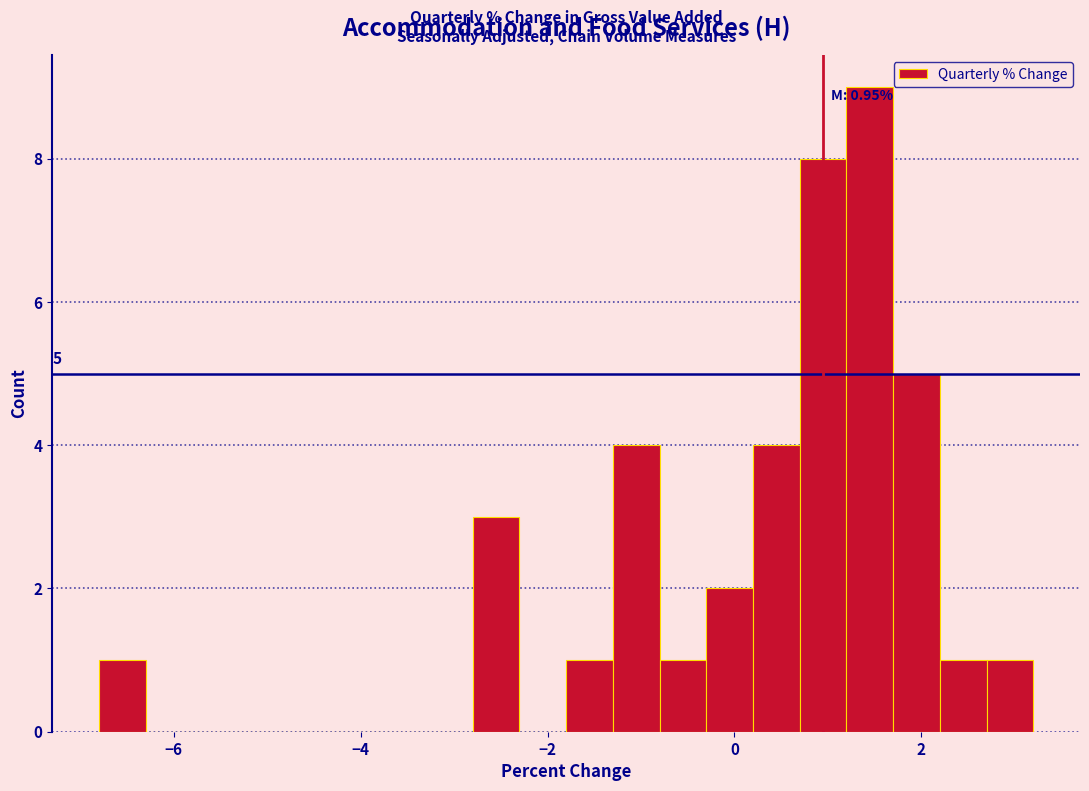

Around what value on the x-axis is the tallest bar? Give the approximate position of its centre, as read against the axis.

1.4